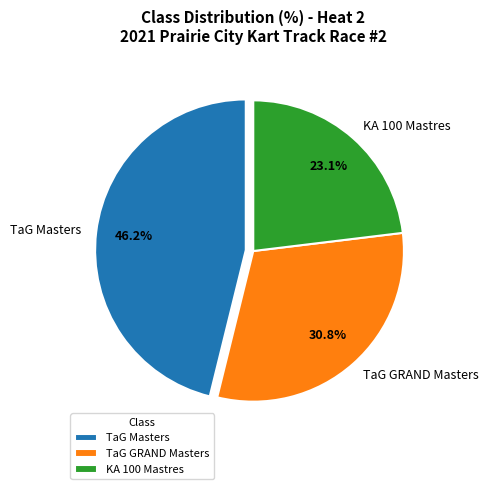

Is the sum of TaG GRAND Masters and KA 100 Mastres greater than half?

Yes